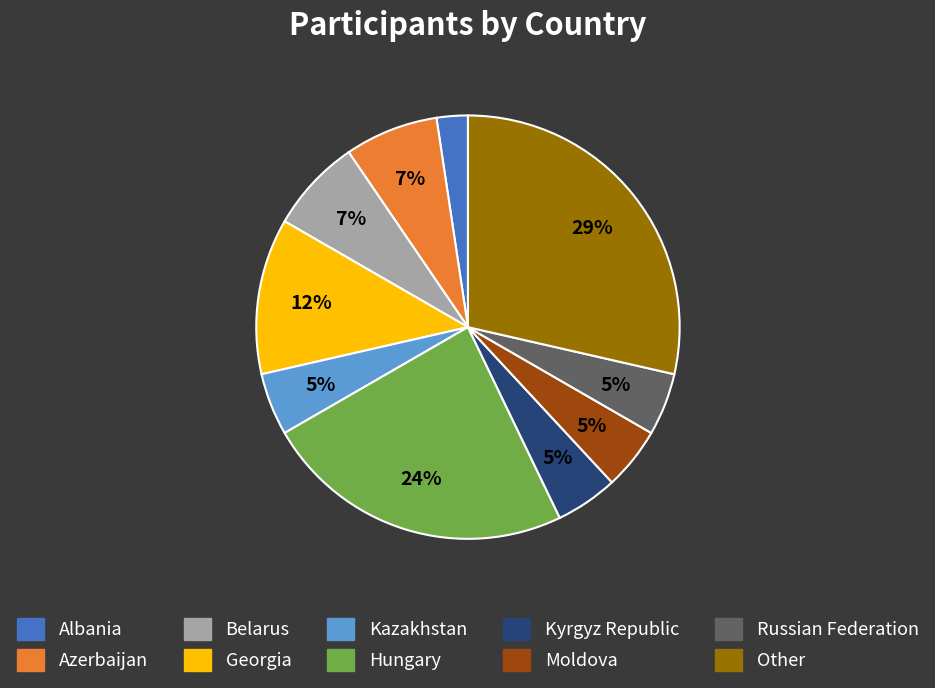

Is it true that Belarus is 17% of the pie?

False